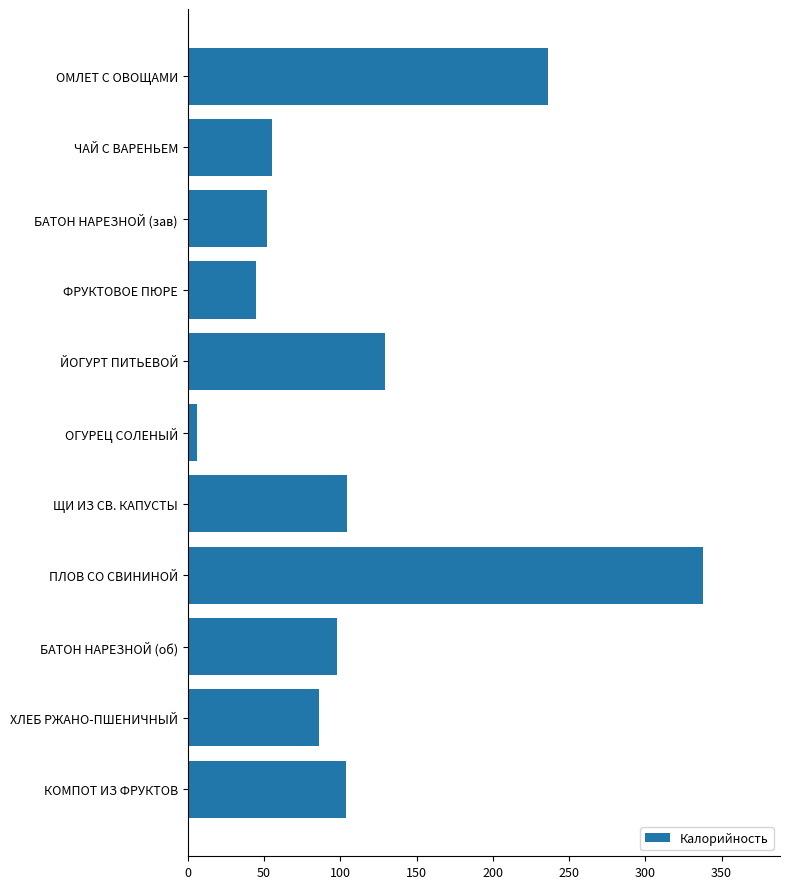

Between ЙОГУРТ ПИТЬЕВОЙ and ЧАЙ С ВАРЕНЬЕМ, which is larger?

ЙОГУРТ ПИТЬЕВОЙ